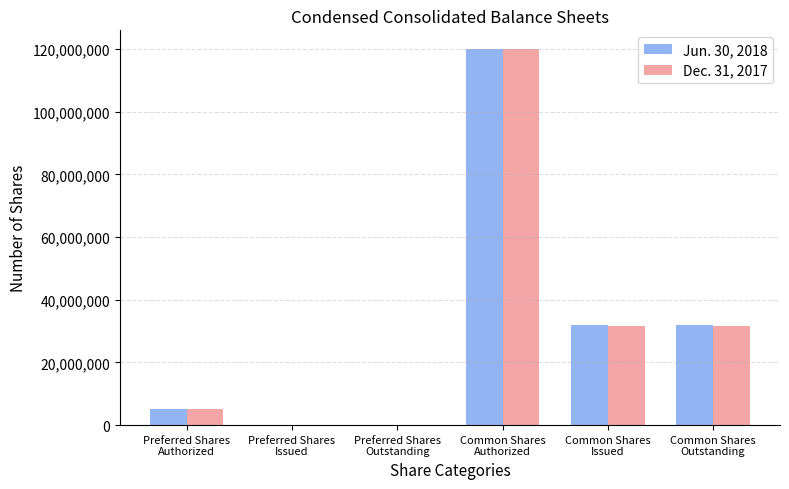

What is the greatest value displayed?

120000000